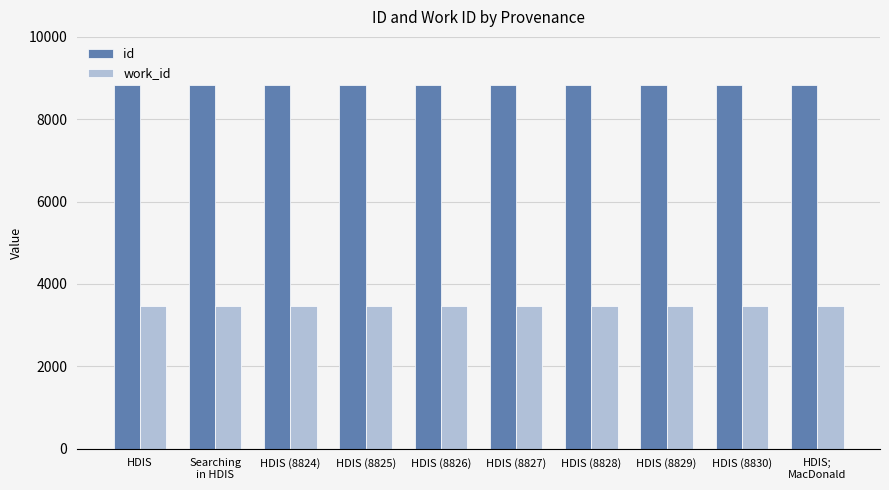

What is the minimum value for id?

8822